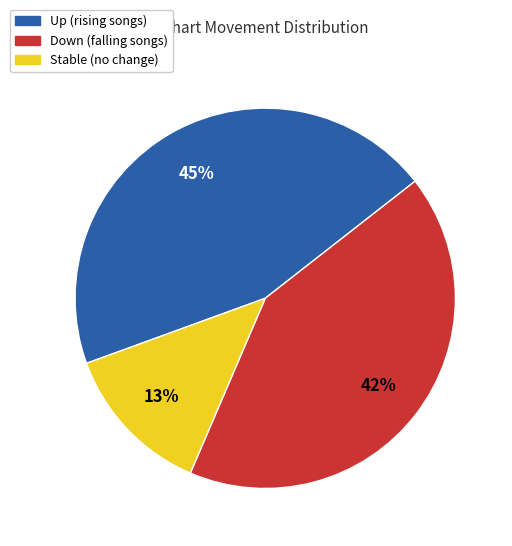

To the nearest percent, what is the difference between the largest and smallest slice percentages?

32%